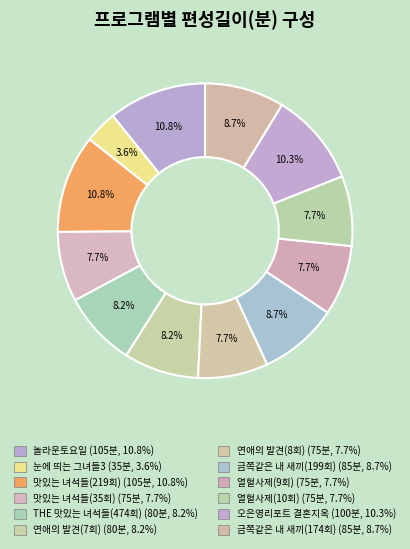

Rank the categories by value from highest to lowest.

놀라운토요일, 맛있는 녀석들(219회), 오은영리포트 결혼지옥, 금쪽같은 내 새끼(199회), 금쪽같은 내 새끼(174회), THE 맛있는 녀석들(474회), 연애의 발견(7회), 맛있는 녀석들(35회), 연애의 발견(8회), 열혈사제(9회), 열혈사제(10회), 눈에 띄는 그녀들3